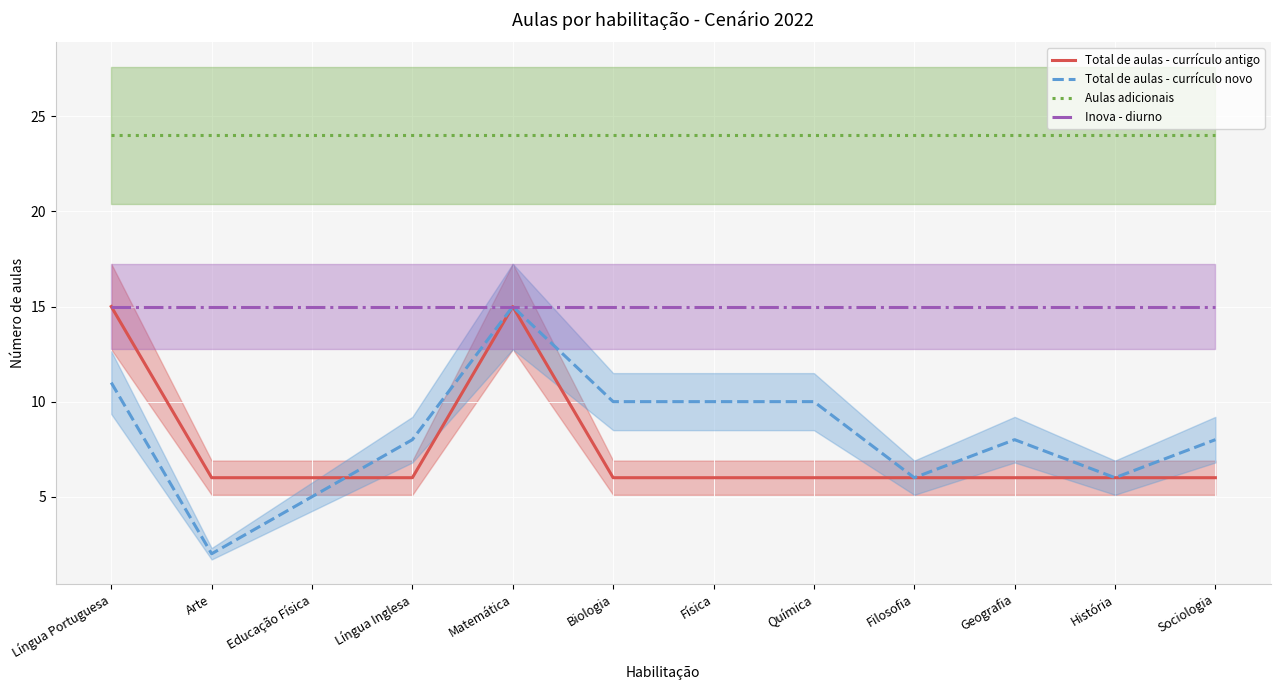

Count the number of data series in this chart.

4